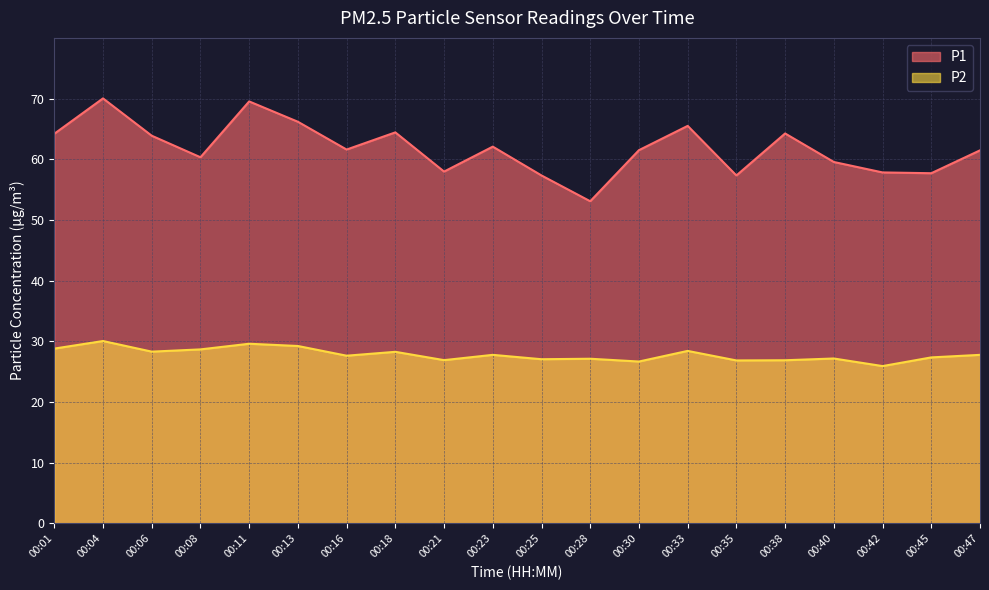

Is the value of P1 at 00:35 greater than the value of P2 at 00:21?

Yes